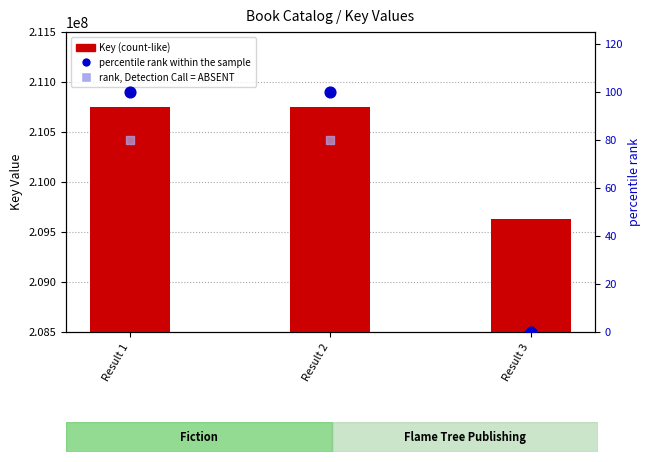

At which category is the sum across all series the highest?

Result 2